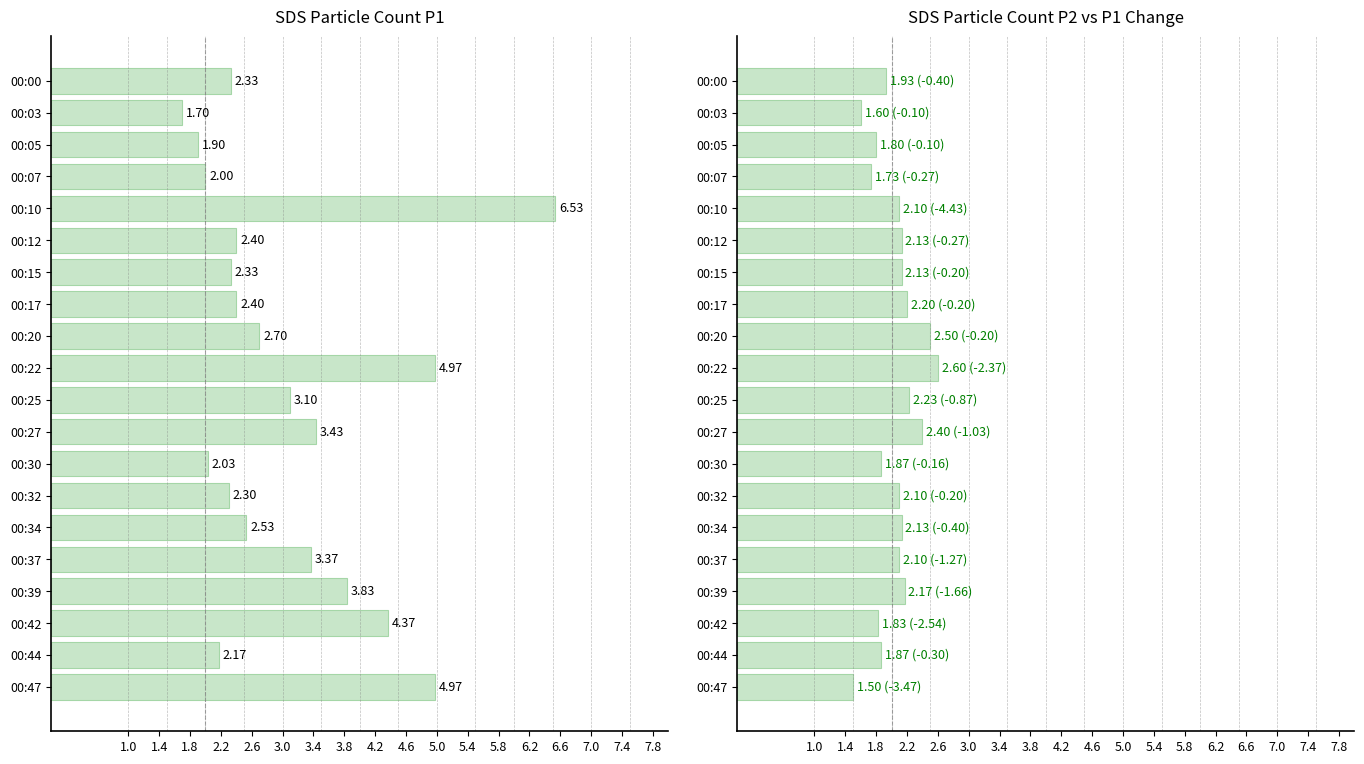

Which series has the largest range (max minus min)?

SDS_P1 (Baseline)